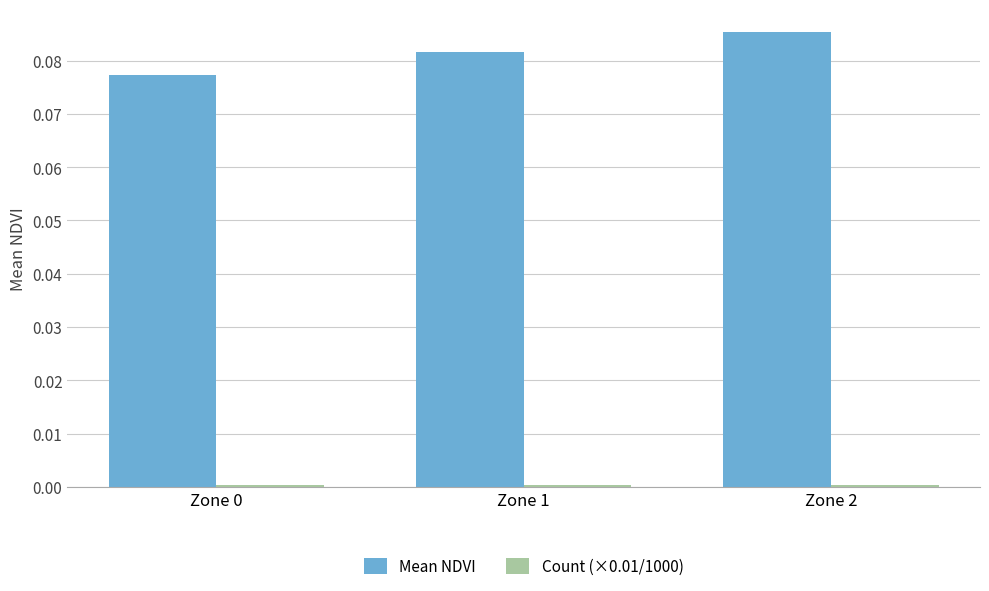

Are the bars grouped side by side (vs. stacked)?

Yes